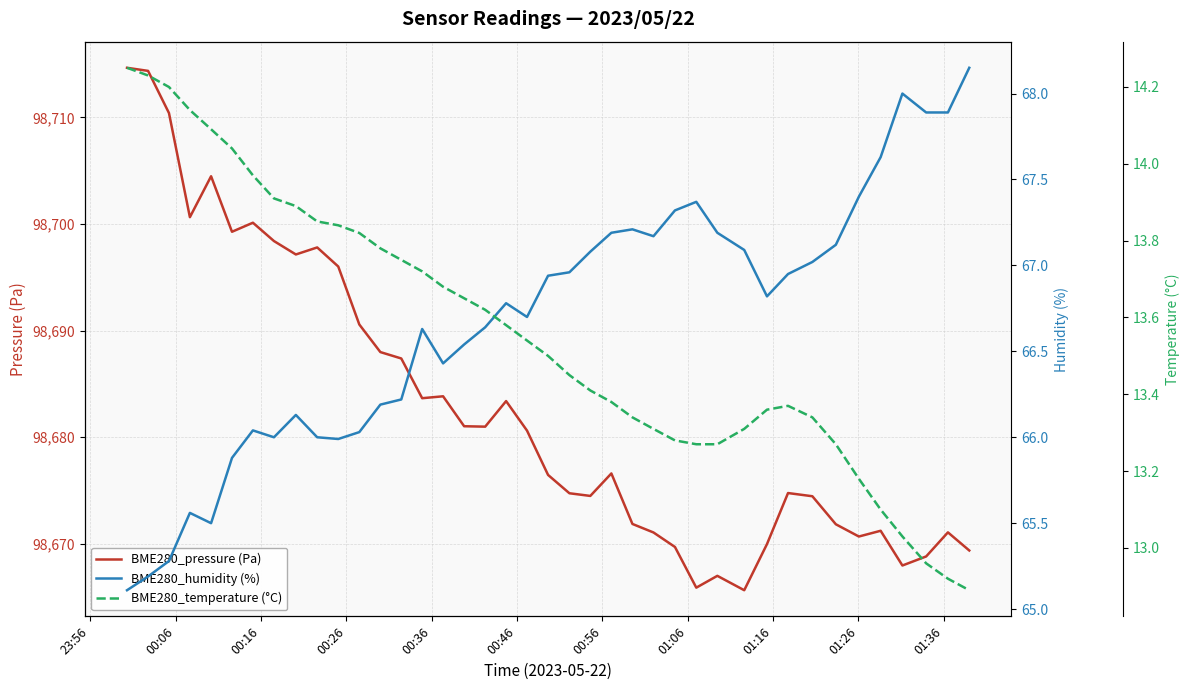

True or false: BME280_pressure (Pa) and BME280_temperature (°C) cross at least once.

False